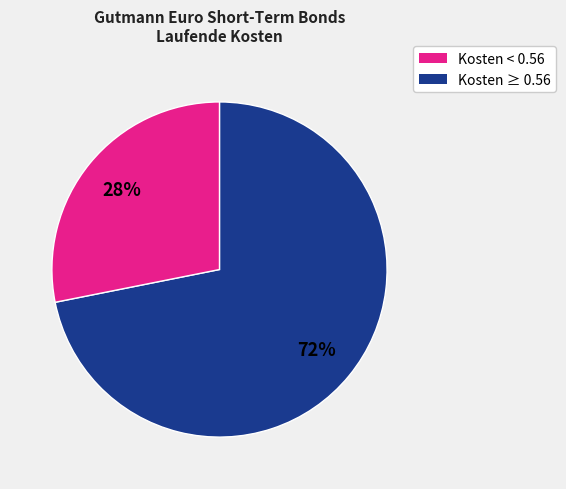

Is there any slice that represents more than half of the pie?

Yes